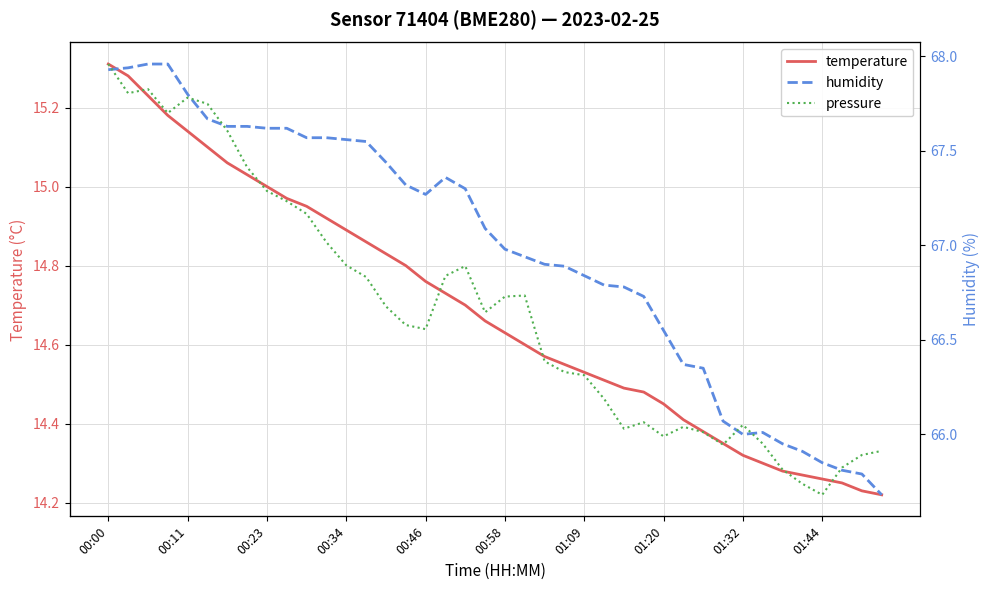

True or false: temperature has a value of 9.5 at 00:00.

False